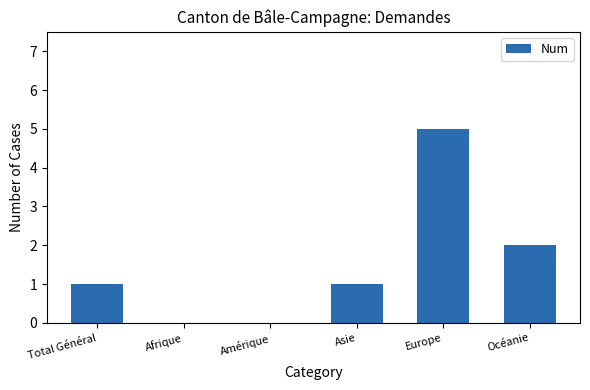

Are the bars horizontal?

No